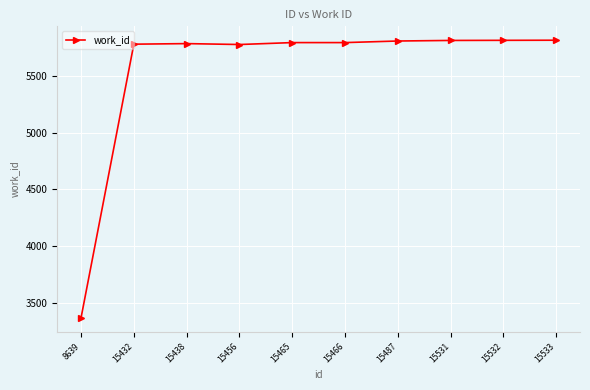

What is the ratio of the value at 15531 to the value at 15438?

1.0